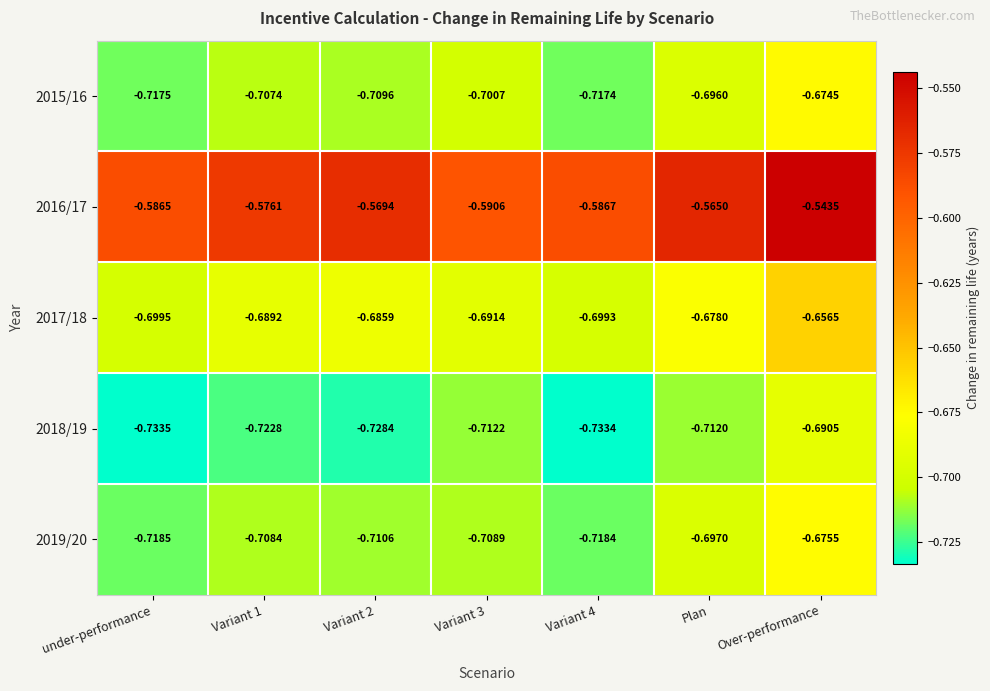

At which label is 2017/18 closest to 0?

Over-performance